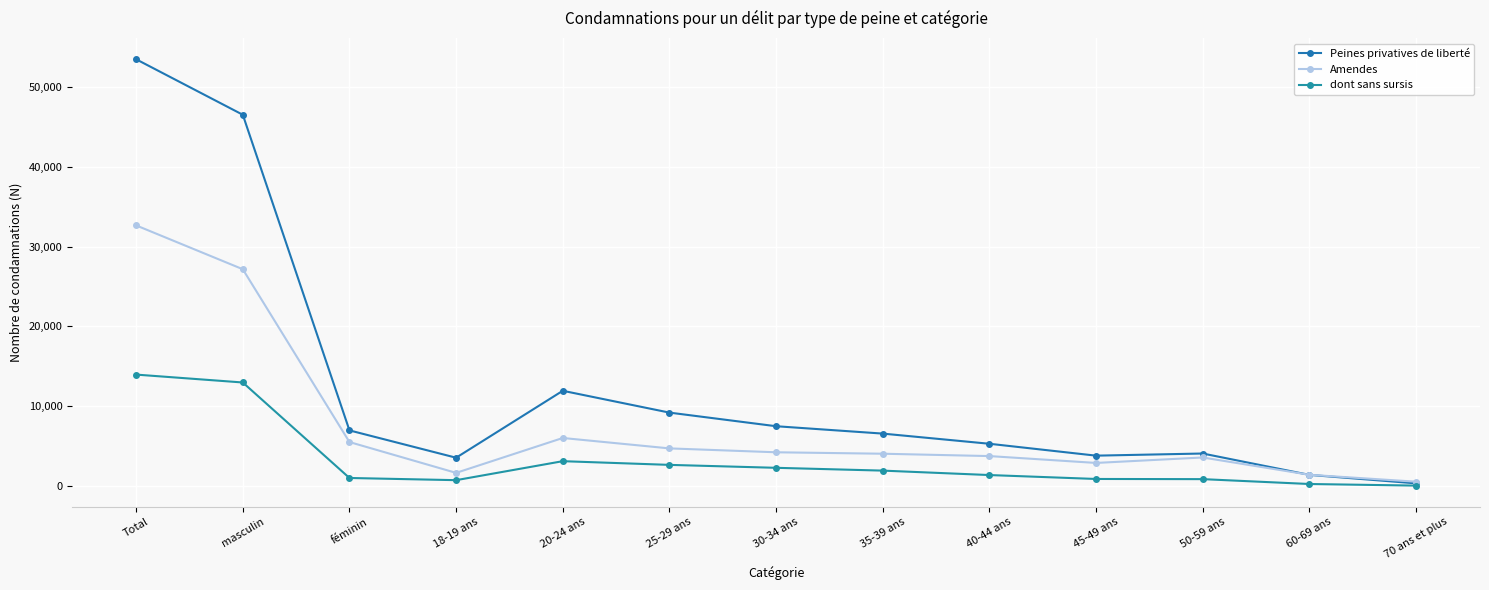

Reading left to right, what are all the values shown in this chart?

Peines privatives de liberté: Total=53504	masculin=46546	féminin=6958	18-19 ans=3531	20-24 ans=11926	25-29 ans=9189	30-34 ans=7481	35-39 ans=6556	40-44 ans=5281	45-49 ans=3790	50-59 ans=4058	60-69 ans=1378	70 ans et plus=314
Amendes: Total=32668	masculin=27172	féminin=5496	18-19 ans=1630	20-24 ans=6006	25-29 ans=4700	30-34 ans=4213	35-39 ans=4032	40-44 ans=3736	45-49 ans=2876	50-59 ans=3561	60-69 ans=1390	70 ans et plus=524
dont sans sursis: Total=13956	masculin=12967	féminin=989	18-19 ans=715	20-24 ans=3097	25-29 ans=2633	30-34 ans=2265	35-39 ans=1913	40-44 ans=1357	45-49 ans=865	50-59 ans=844	60-69 ans=234	70 ans et plus=33